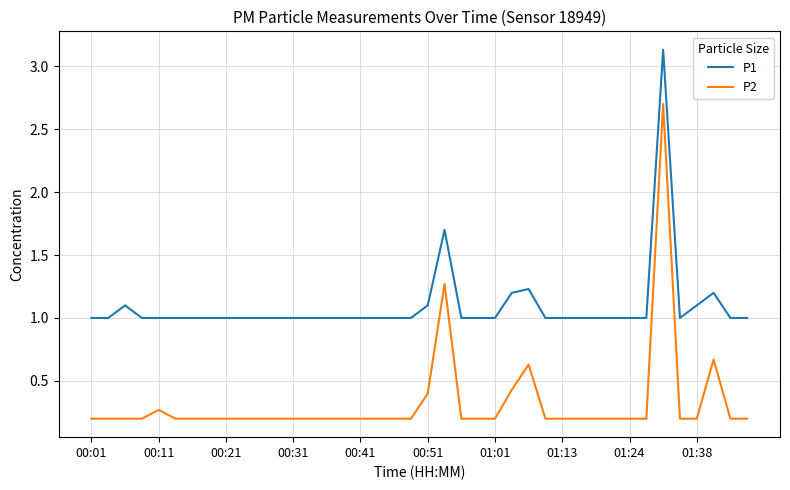

Rank the series by their maximum value, from lowest to highest.

P2, P1